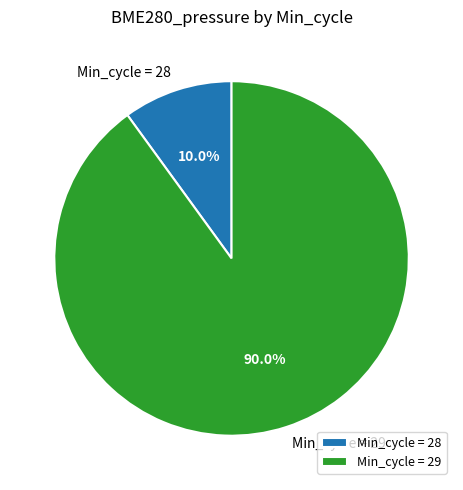

Is there any slice that represents more than half of the pie?

Yes